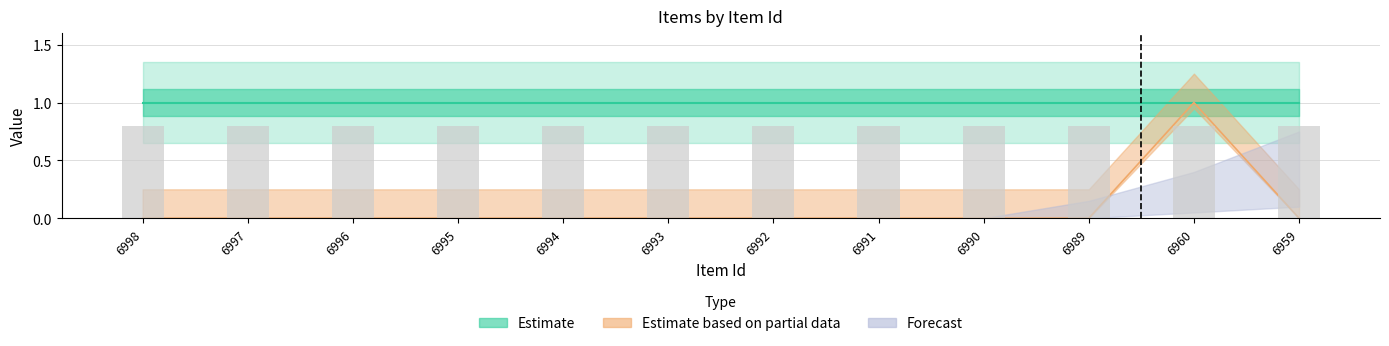

Between 6990 and 6995, which is larger?

6990